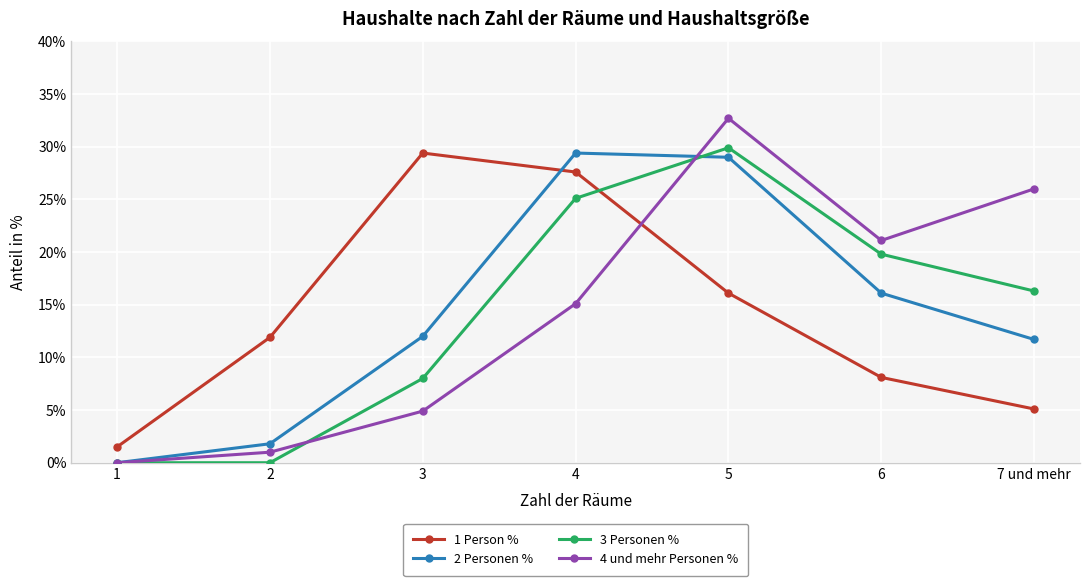

What is the average value of the 4 und mehr Personen % series?

14.4